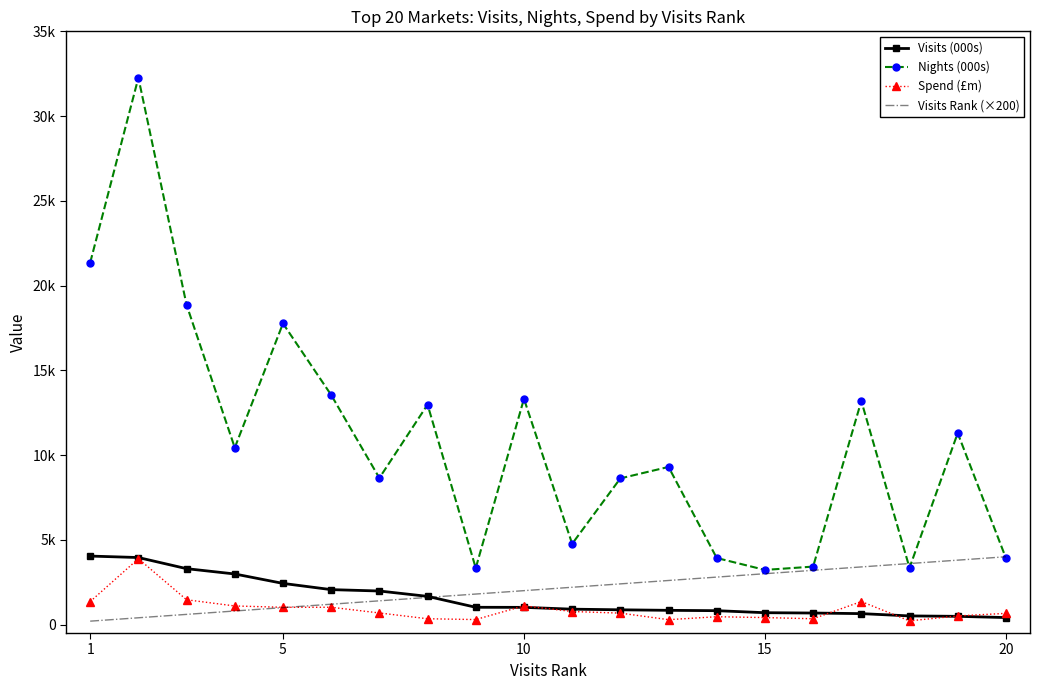

What are all the series names shown in the legend?

Visits (000s), Nights (000s), Spend (£m), Visits Rank (×200)